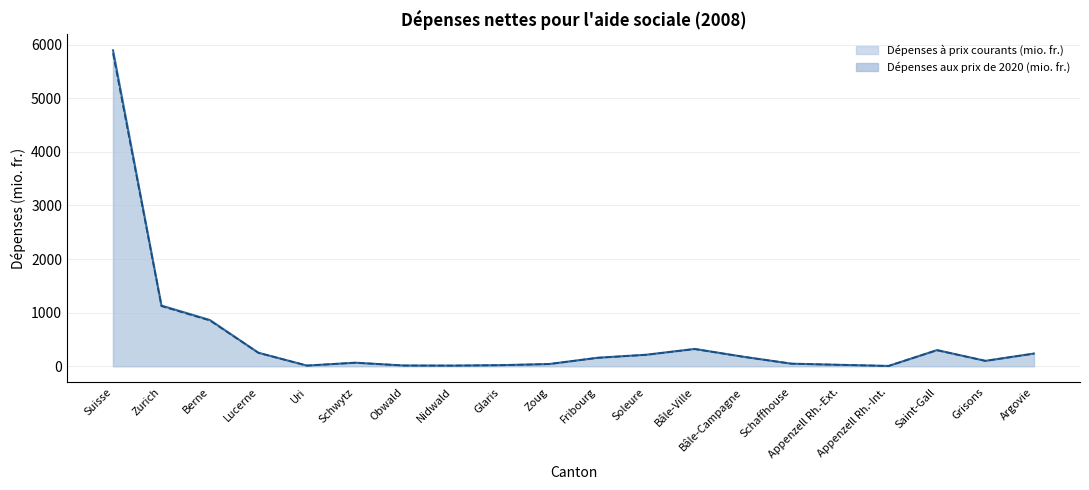

List the series in order of their overall mean, highest first.

Dépenses aux prix de 2020 (mio. fr.), Dépenses à prix courants (mio. fr.)